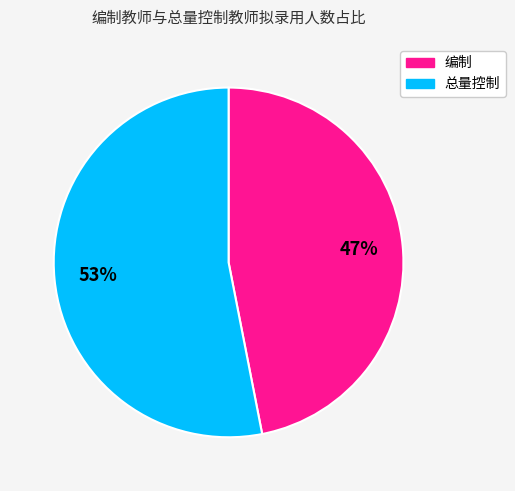

Is it true that 总量控制 is 41% of the pie?

False